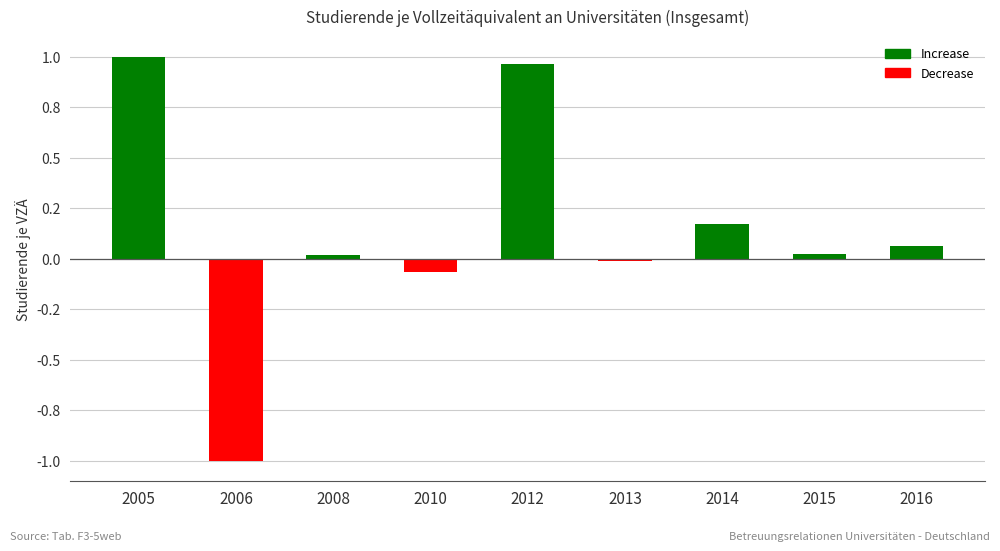

Does the chart contain any negative values?

Yes